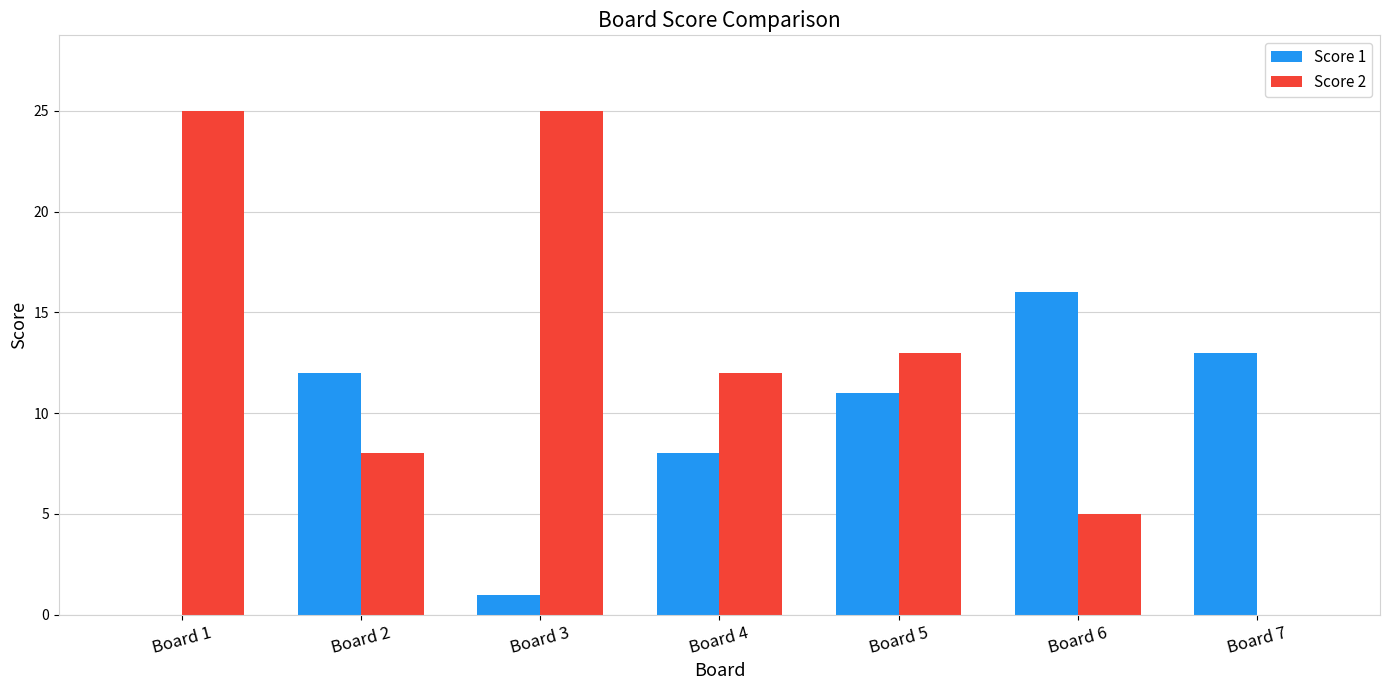

The Score 1 series shows 0 at Board 1. True or false?

True